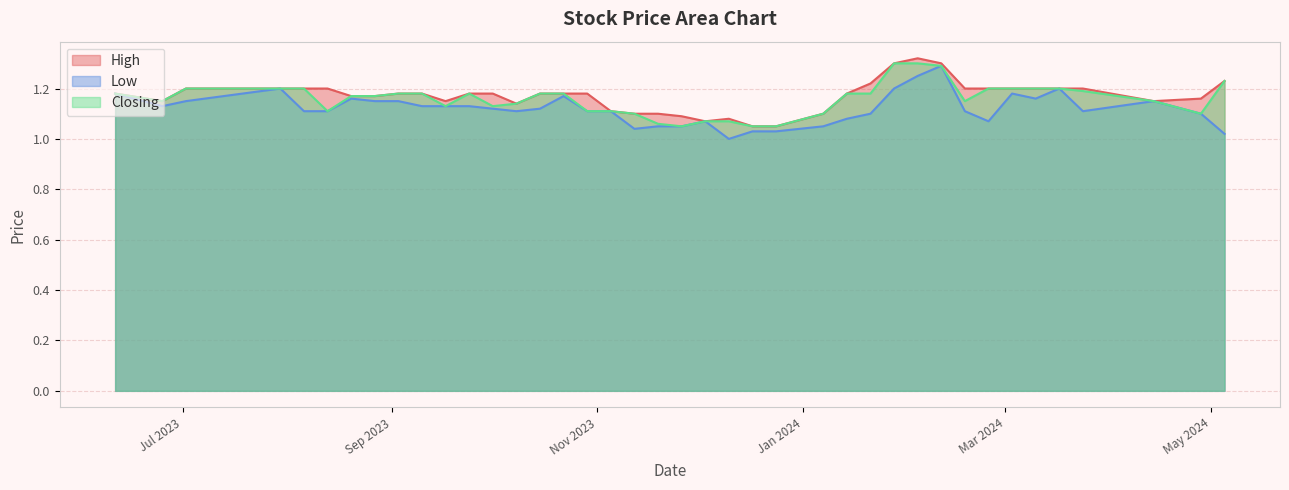

What is the average value of the Closing series?

1.2